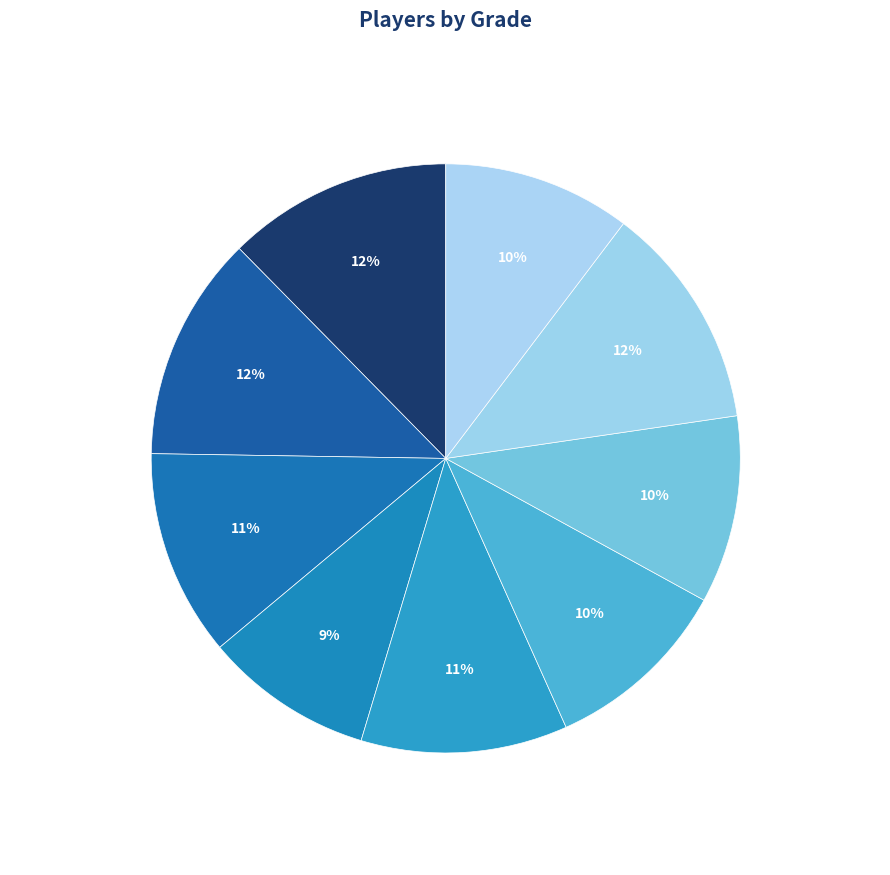

How many slices are in this pie chart?

9